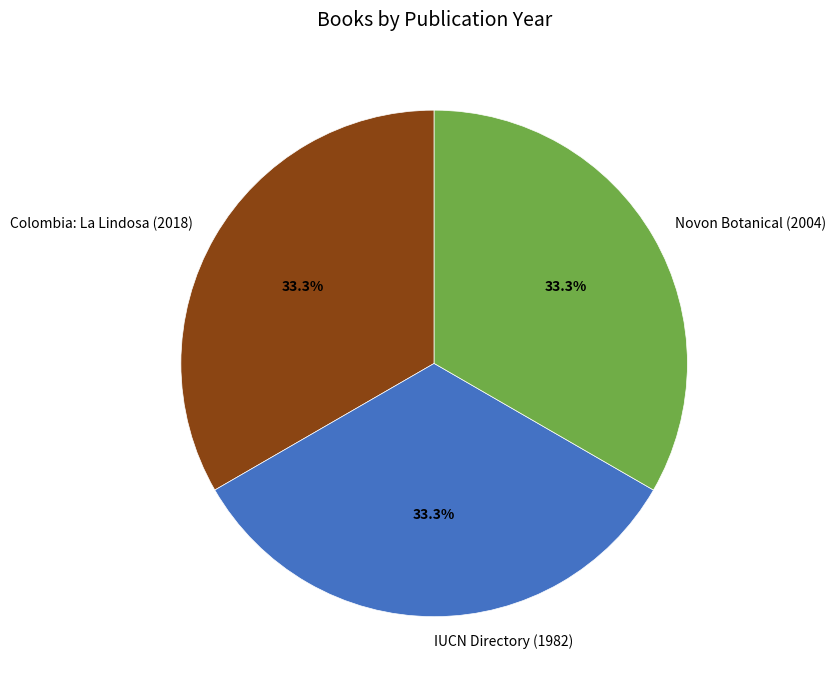

Between IUCN Directory (1982) and Colombia: La Lindosa (2018), which is larger?

Colombia: La Lindosa (2018)